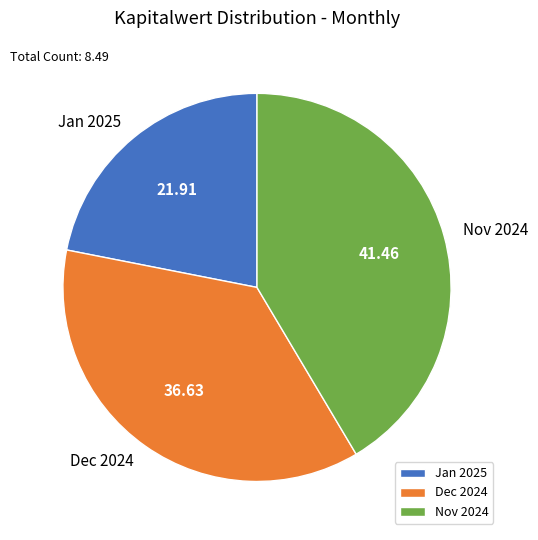

Rank the categories by value from lowest to highest.

Jan 2025, Dec 2024, Nov 2024